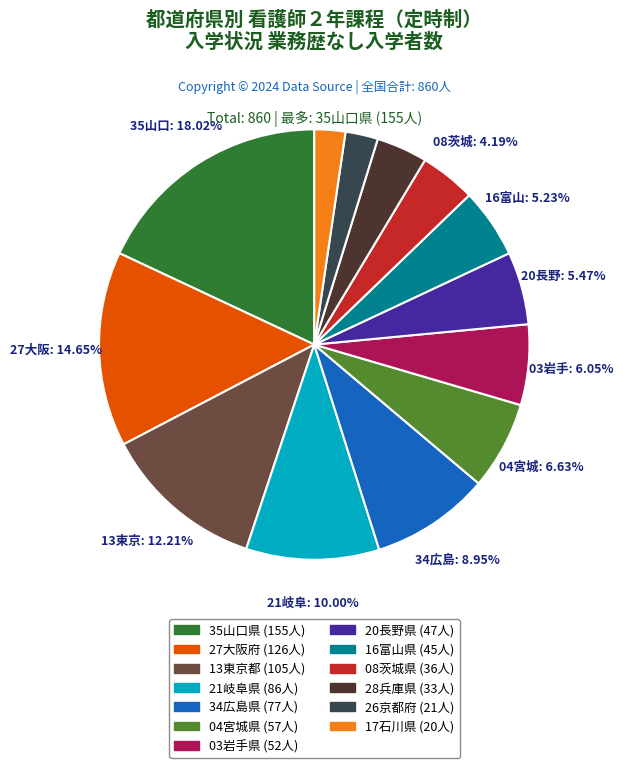

To the nearest percent, what portion does 13東京都 represent?

12%